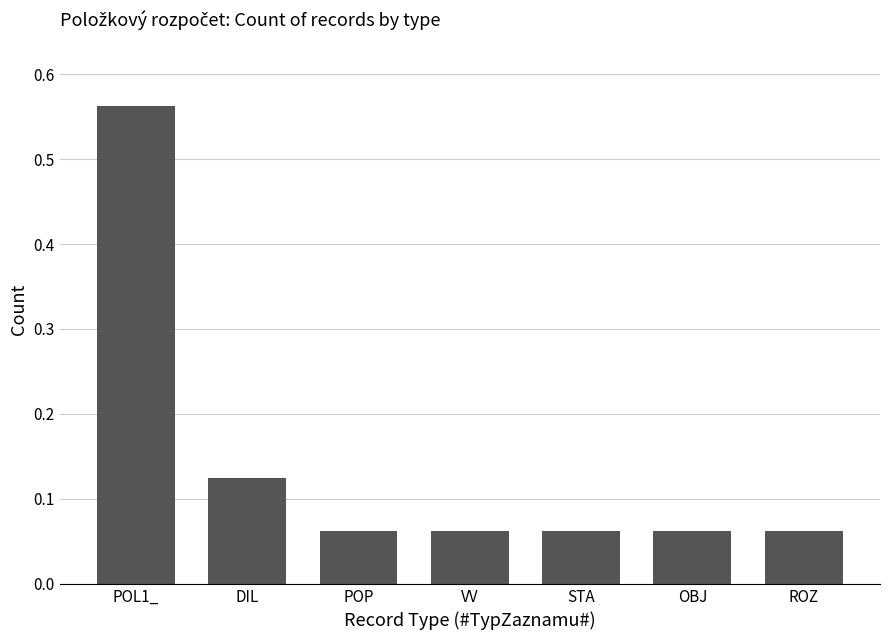

How many bars are there in total?

7